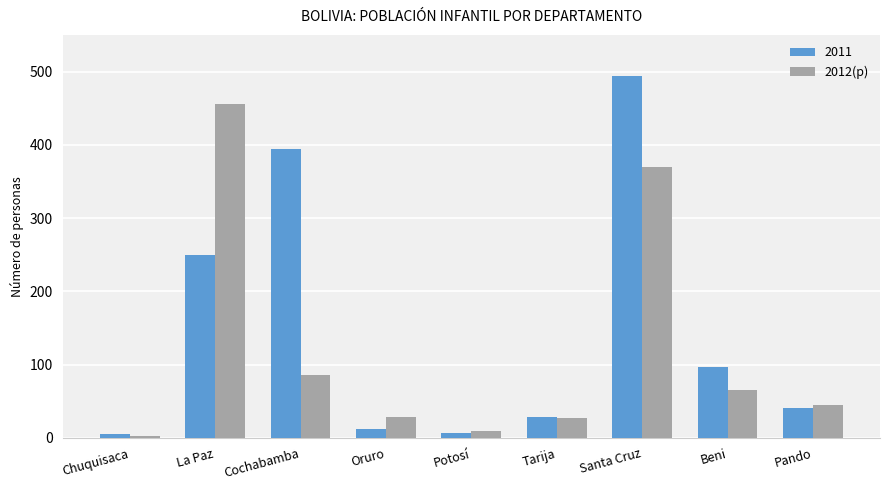

Which label corresponds to the largest value in the chart?

Santa Cruz